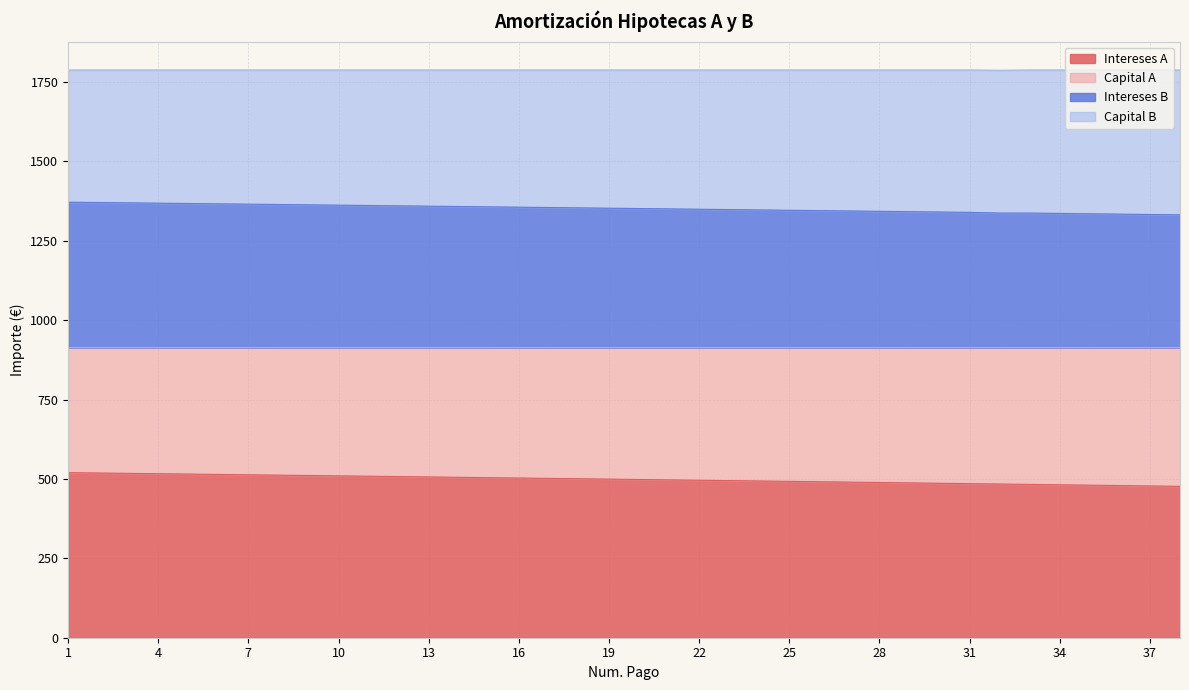

True or false: Capital A and Intereses A cross at least once.

False